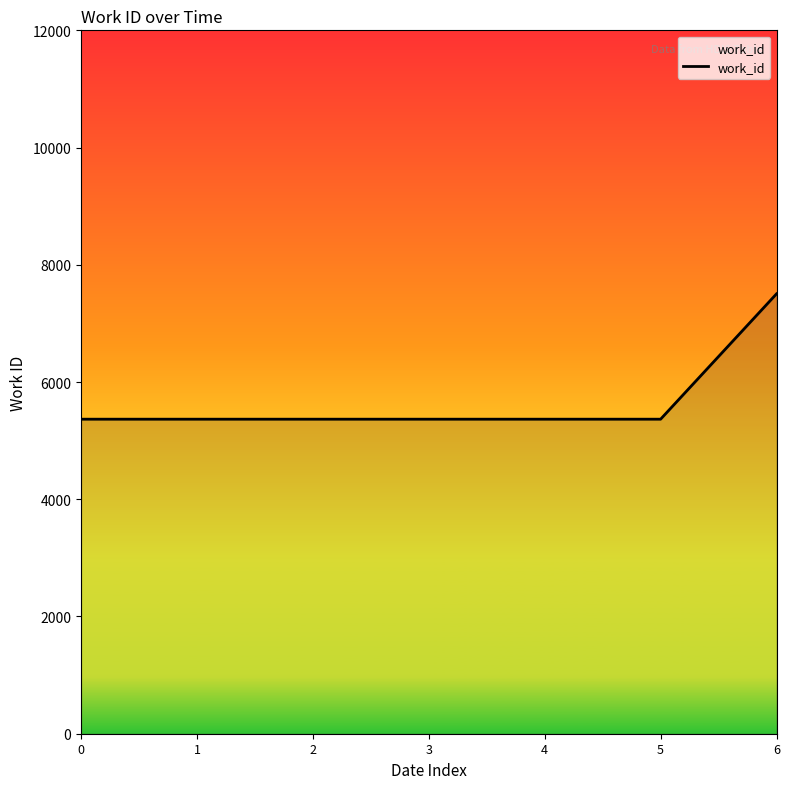

What is the greatest value displayed?

7504